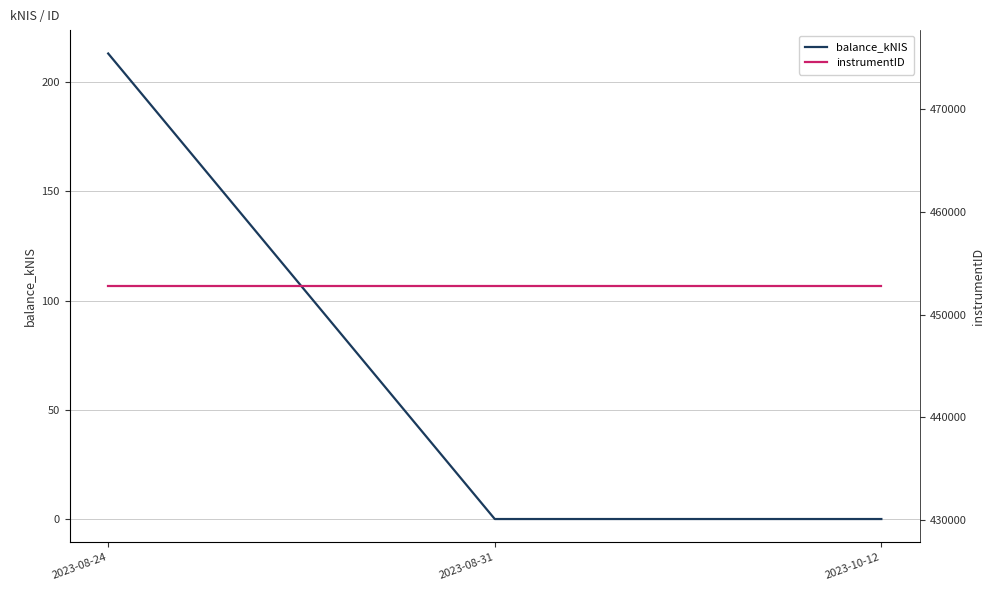

At 2023-08-31, list the series in order from largest to smallest.

instrumentID, balance_kNIS